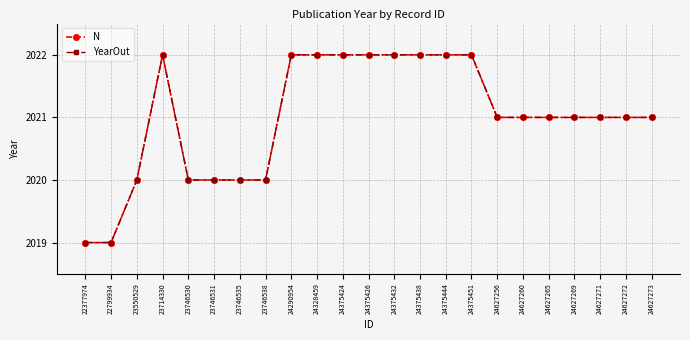

What is the average value of the N series?

2021